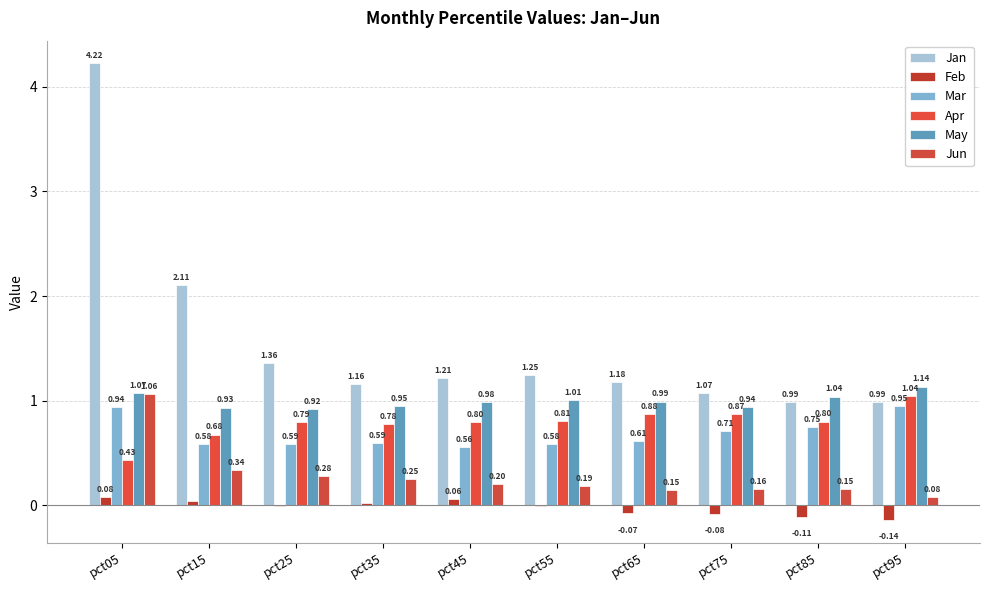

At which label is Jun closest to 0?

pct95